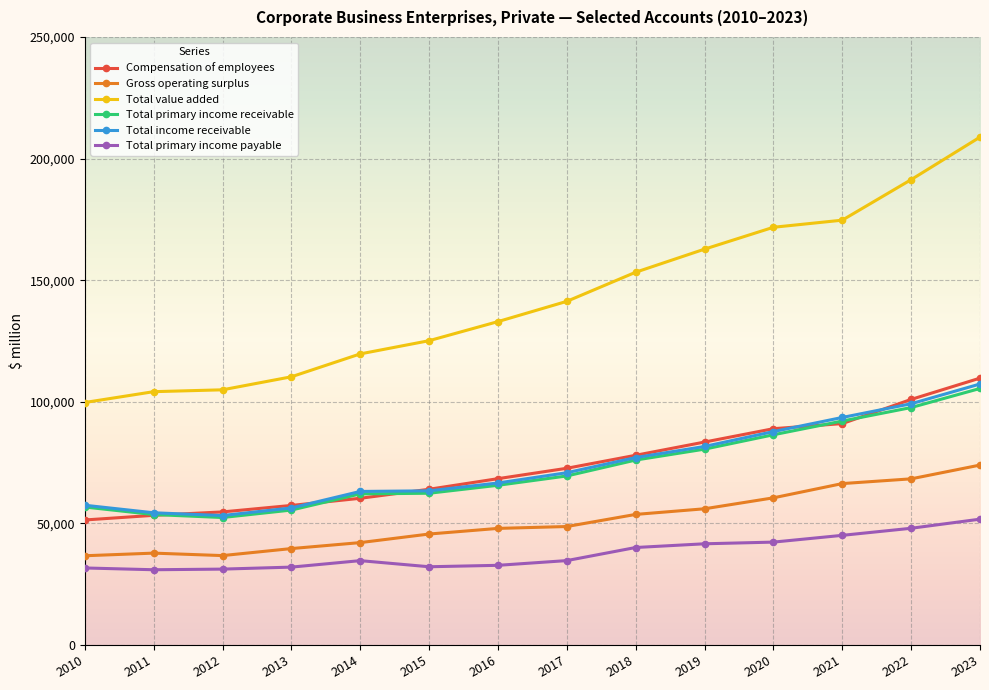

Which series has the largest range (max minus min)?

Total value added